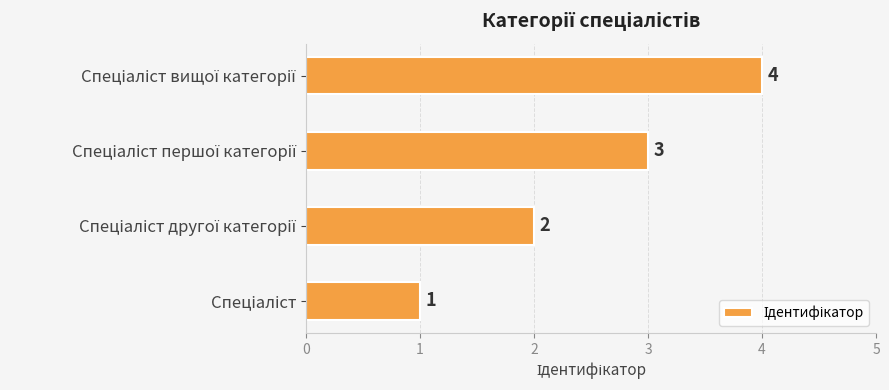

What is the sum of all values?

10